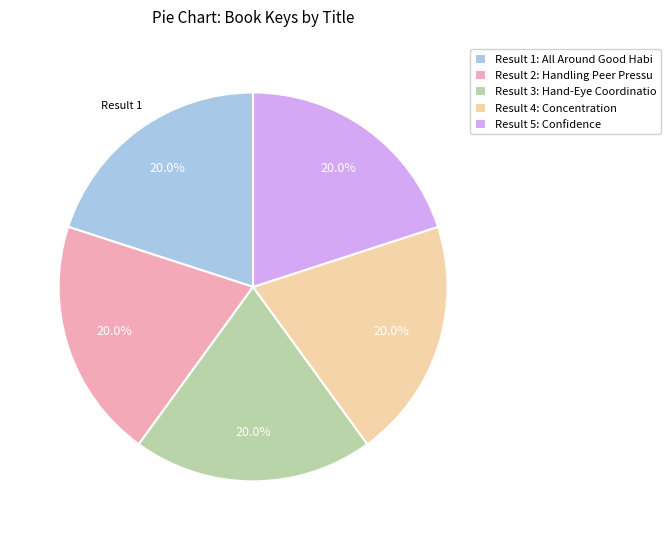

Is there any slice that represents more than half of the pie?

No